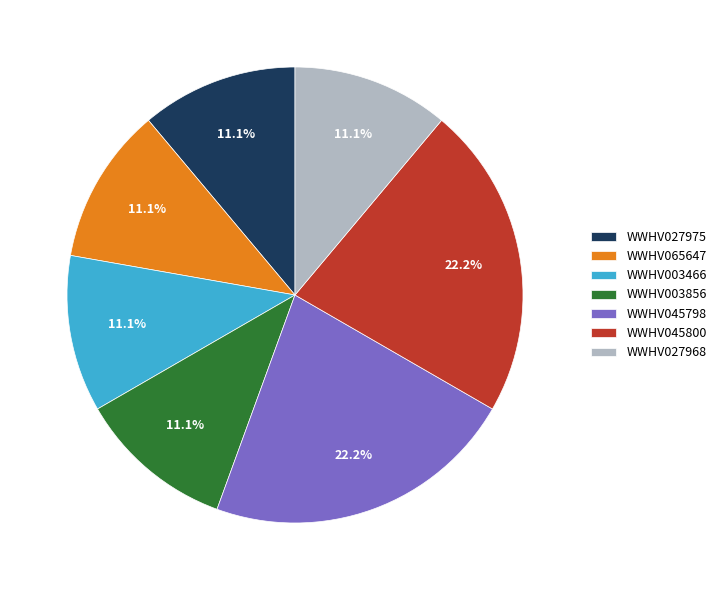

Is there any slice that represents more than half of the pie?

No